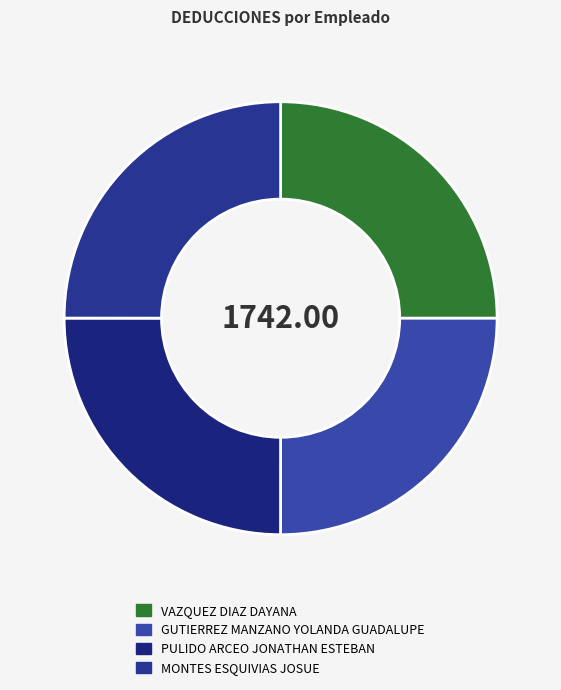

What is the change in value from VAZQUEZ DIAZ DAYANA to MONTES ESQUIVIAS JOSUE?

-0.2